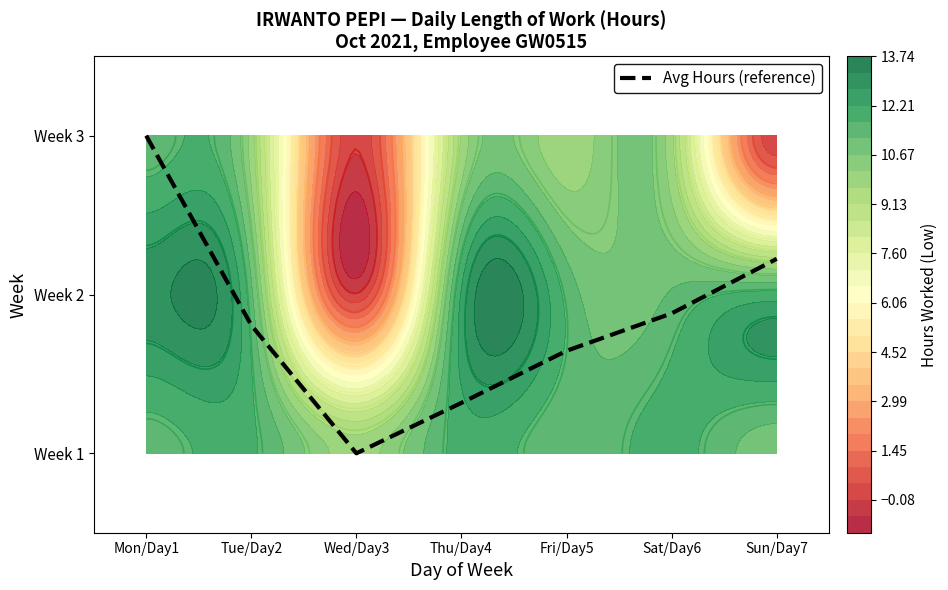

How many values exceed 0?

6